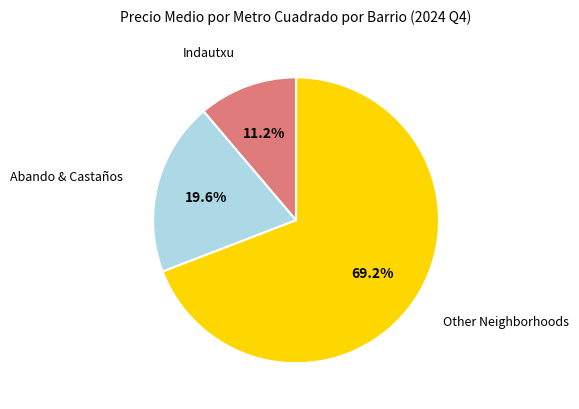

Is there a majority slice in this chart?

Yes